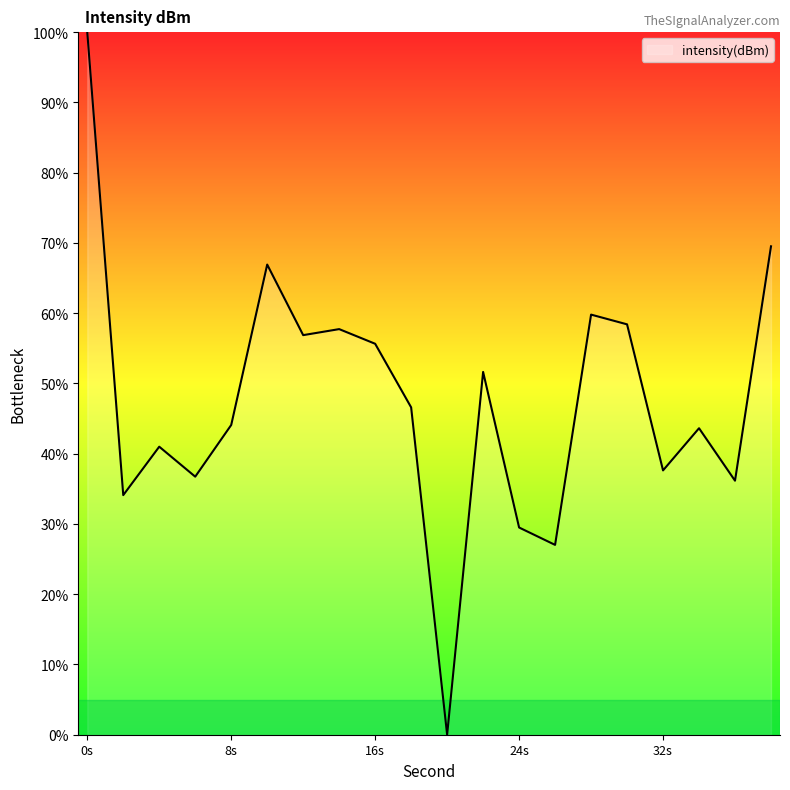

What is the maximum value shown in the chart?

100.0